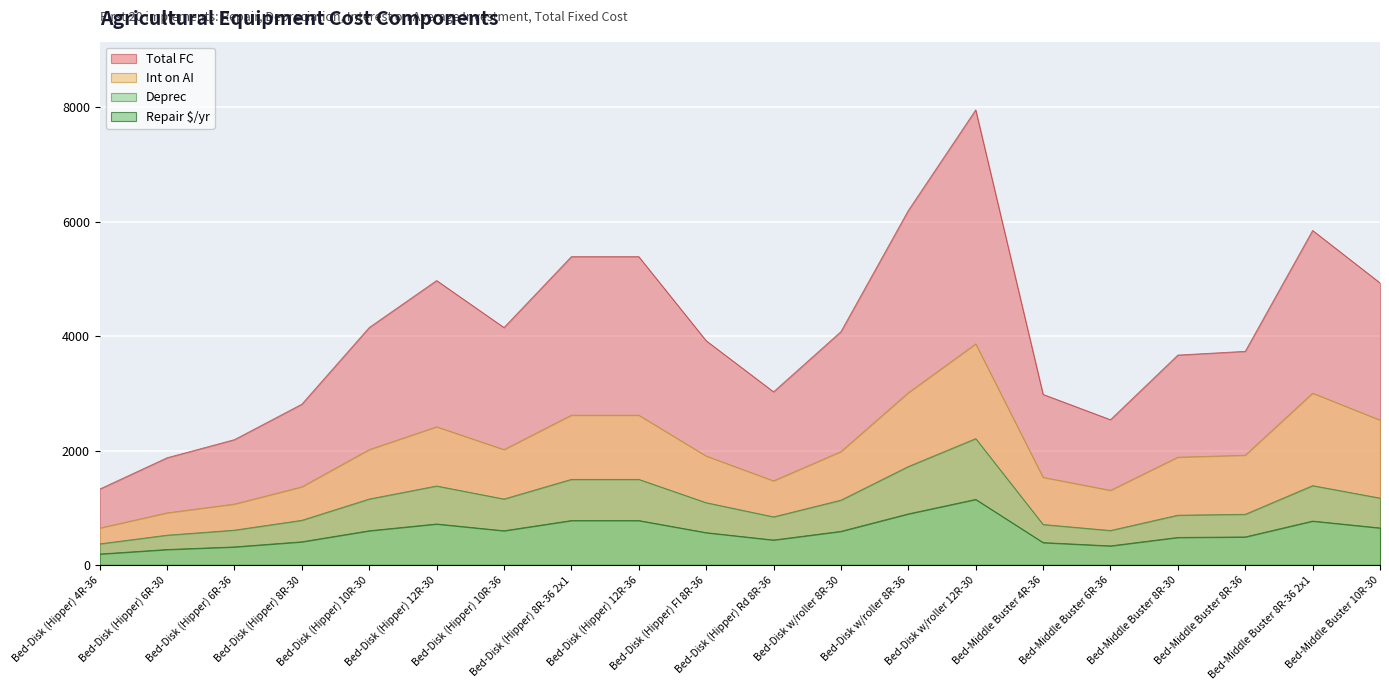

What is the difference between the maximum and minimum values in the Repair $/yr series?

954.8